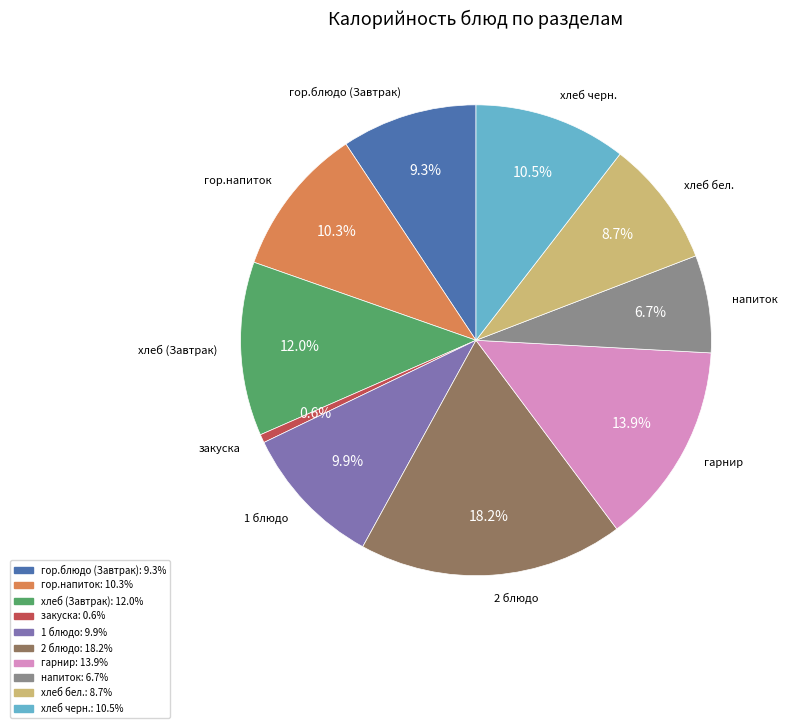

Combined, do 1 блюдо and хлеб бел. account for over 50%?

No